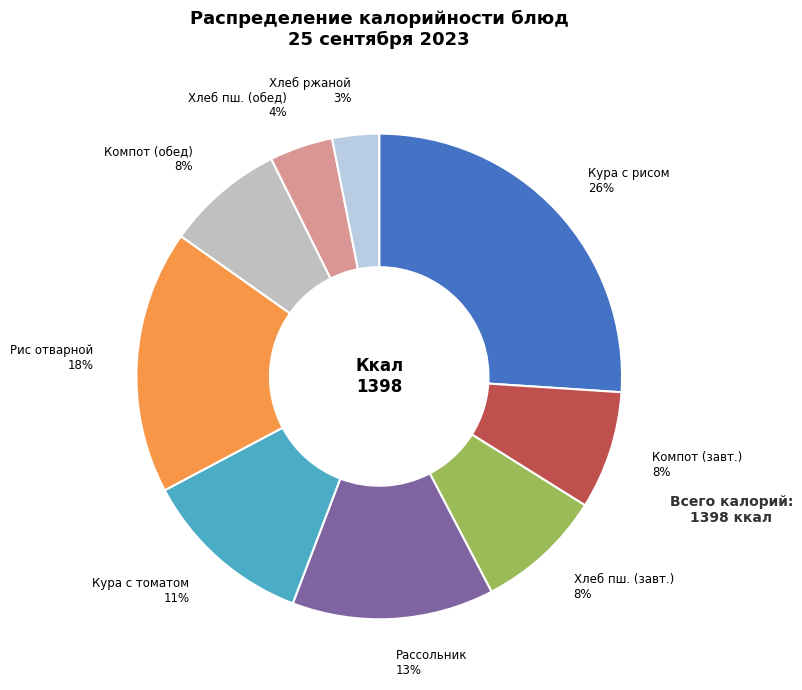

Count the number of slices in the pie.

9